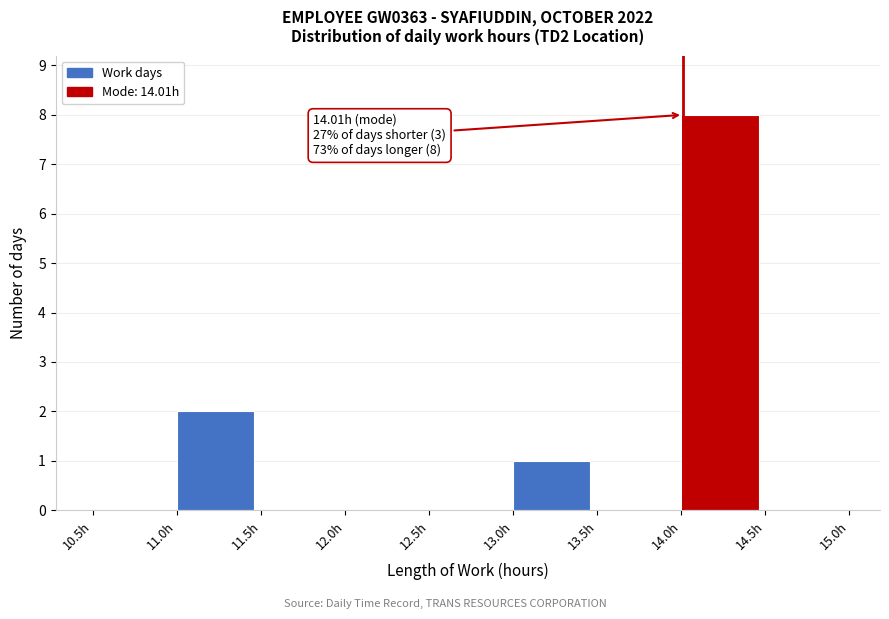

Over which range of the x-axis is the bar tallest?

14.0 to 14.5